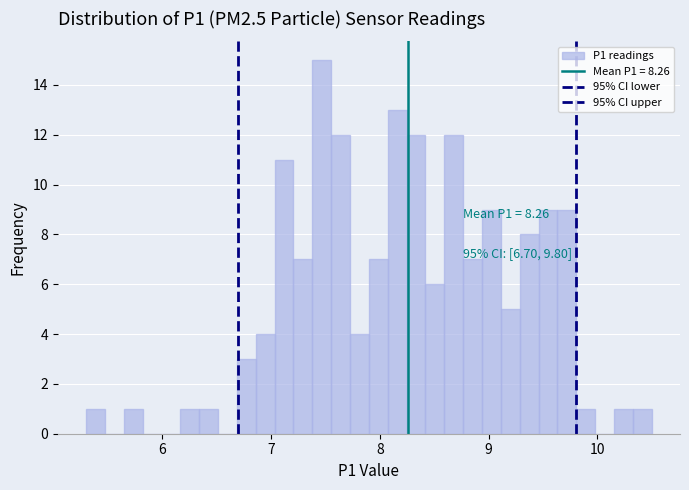

Read against the x-axis, roughly where is the centre of the tallest bar?

7.5